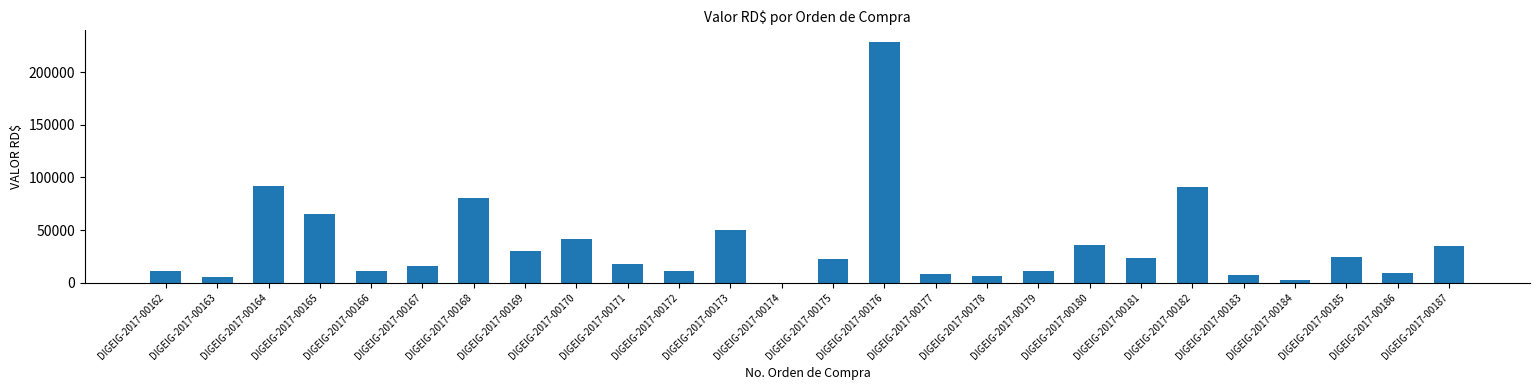

What value does the data have at DIGEIG-2017-00164?

92225.3